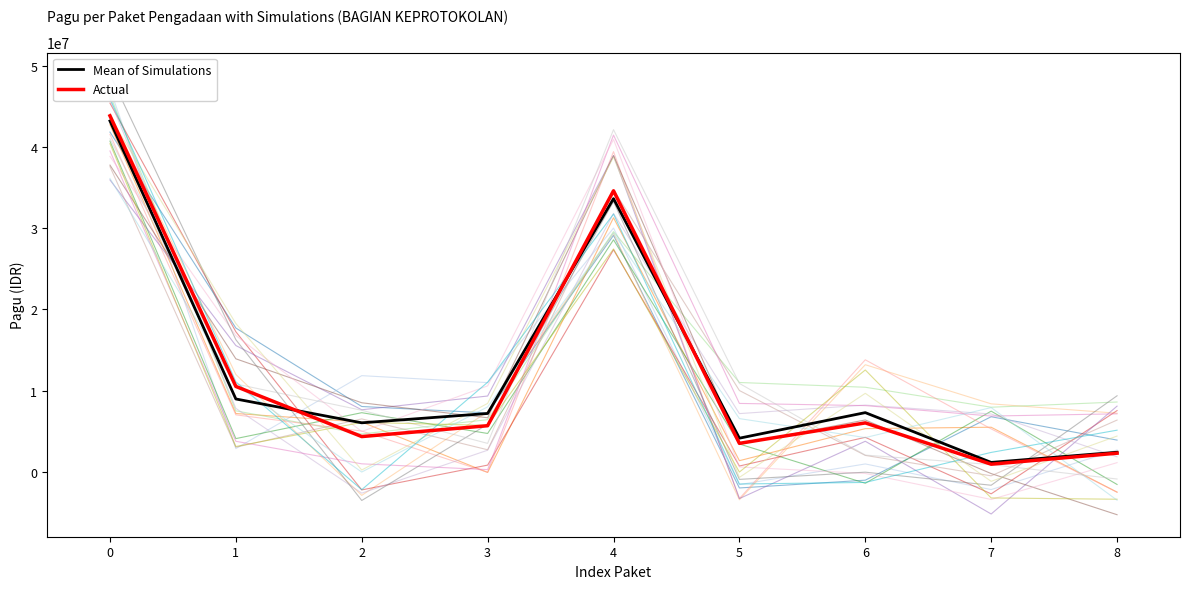

Is it true that Mean of Simulations equals 69919567.0 at 0?

False